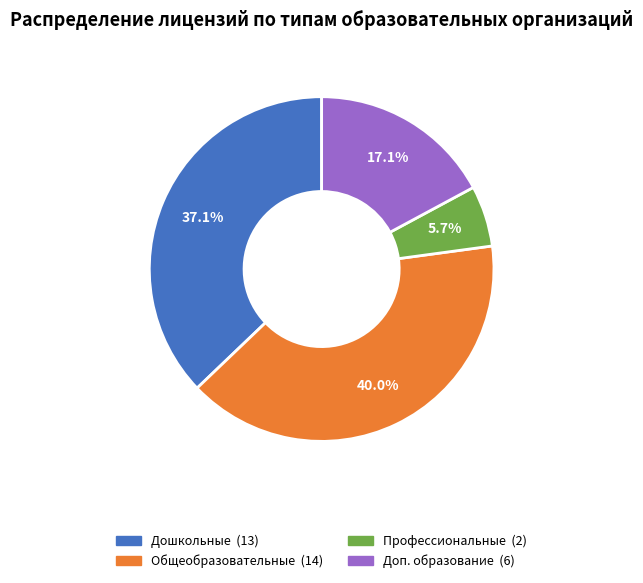

Is there any slice that represents more than half of the pie?

No